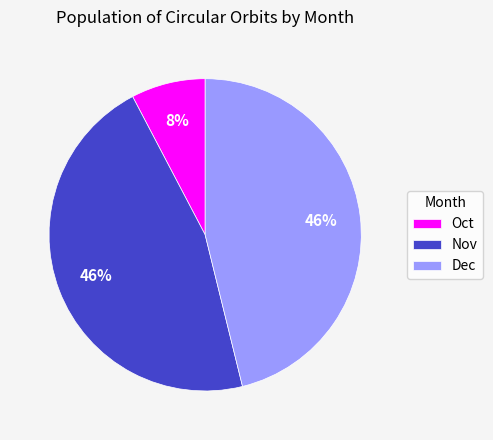

Is it true that Dec is 54% of the pie?

False